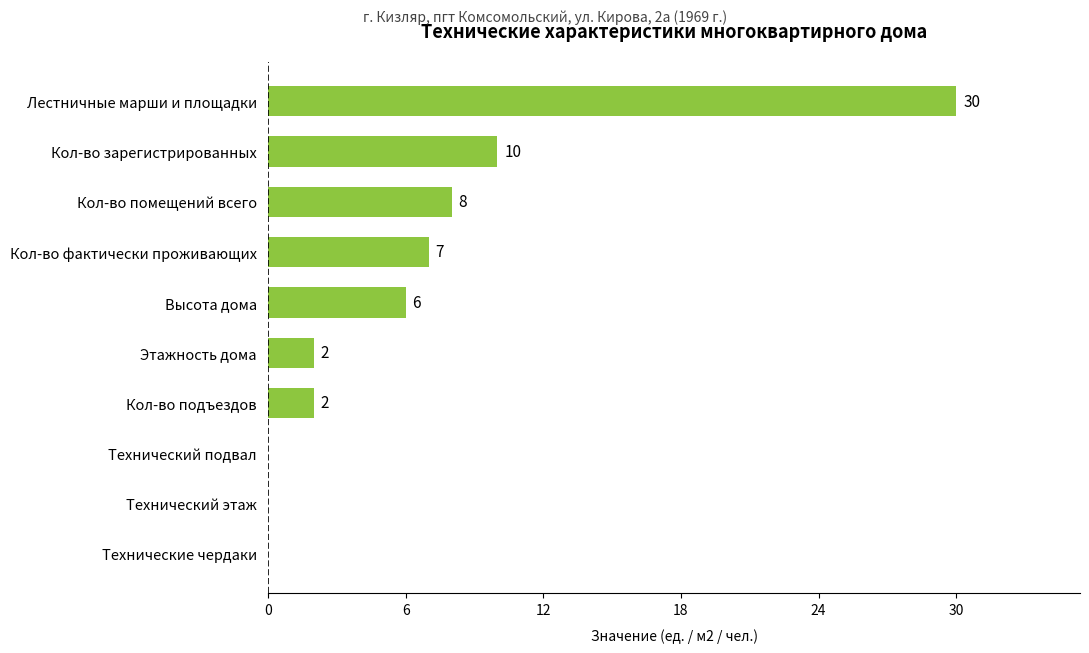

True or false: the data shows 0 at Кол-во подъездов.

False